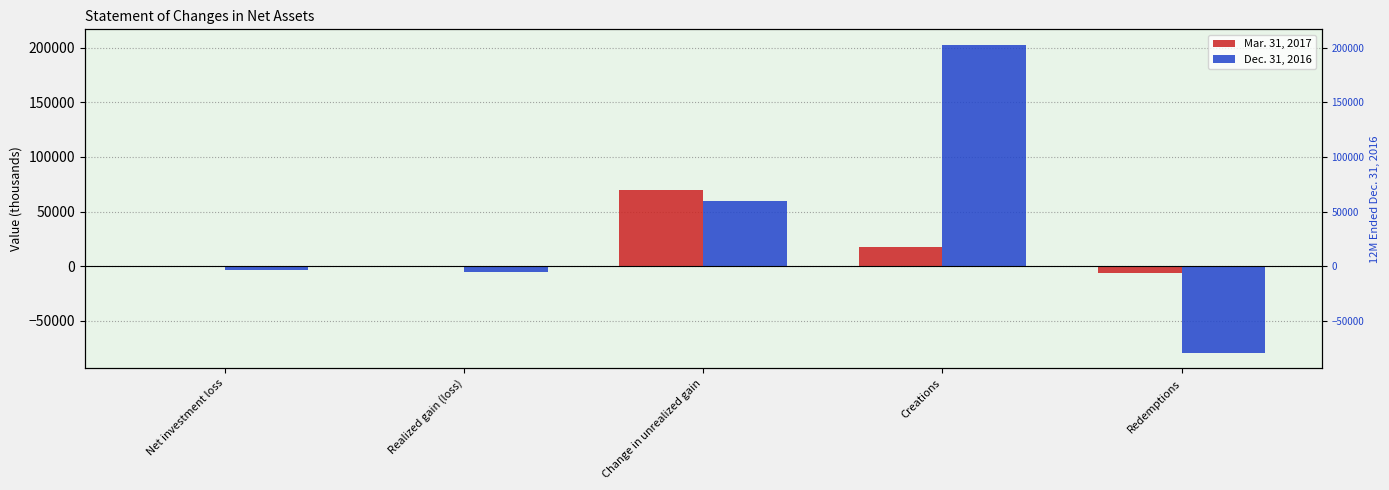

Reading left to right, extract all data points from this chart.

Mar. 31, 2017: Net investment loss=-959	Realized gain (loss)=194	Change in unrealized gain=69391	Creations=17764	Redemptions=-6103
Dec. 31, 2016: Net investment loss=-3924	Realized gain (loss)=-5714	Change in unrealized gain=59660	Creations=202685	Redemptions=-79530